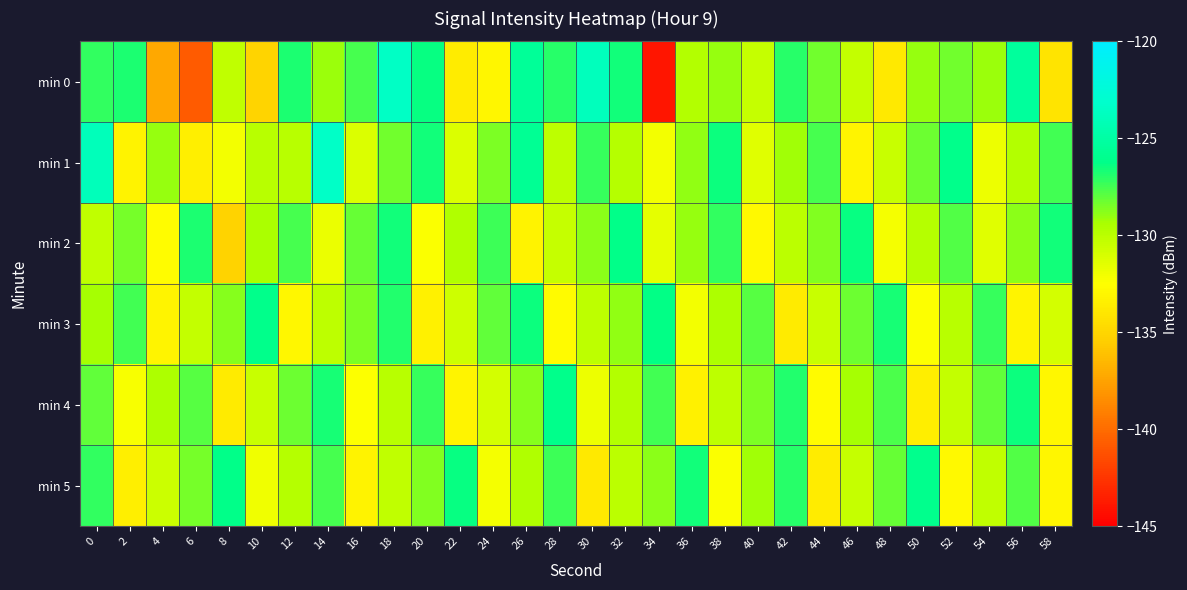

How many distinct data groups are displayed?

6